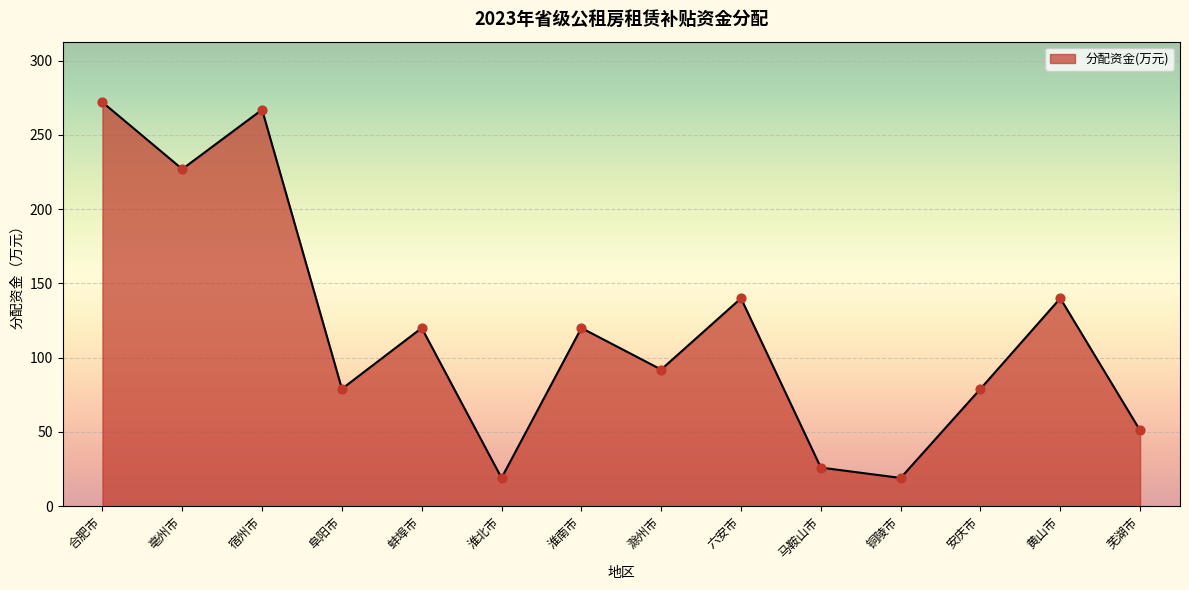

Approximately how many times larger is the value at 阜阳市 compared to 淮南市?

0.7